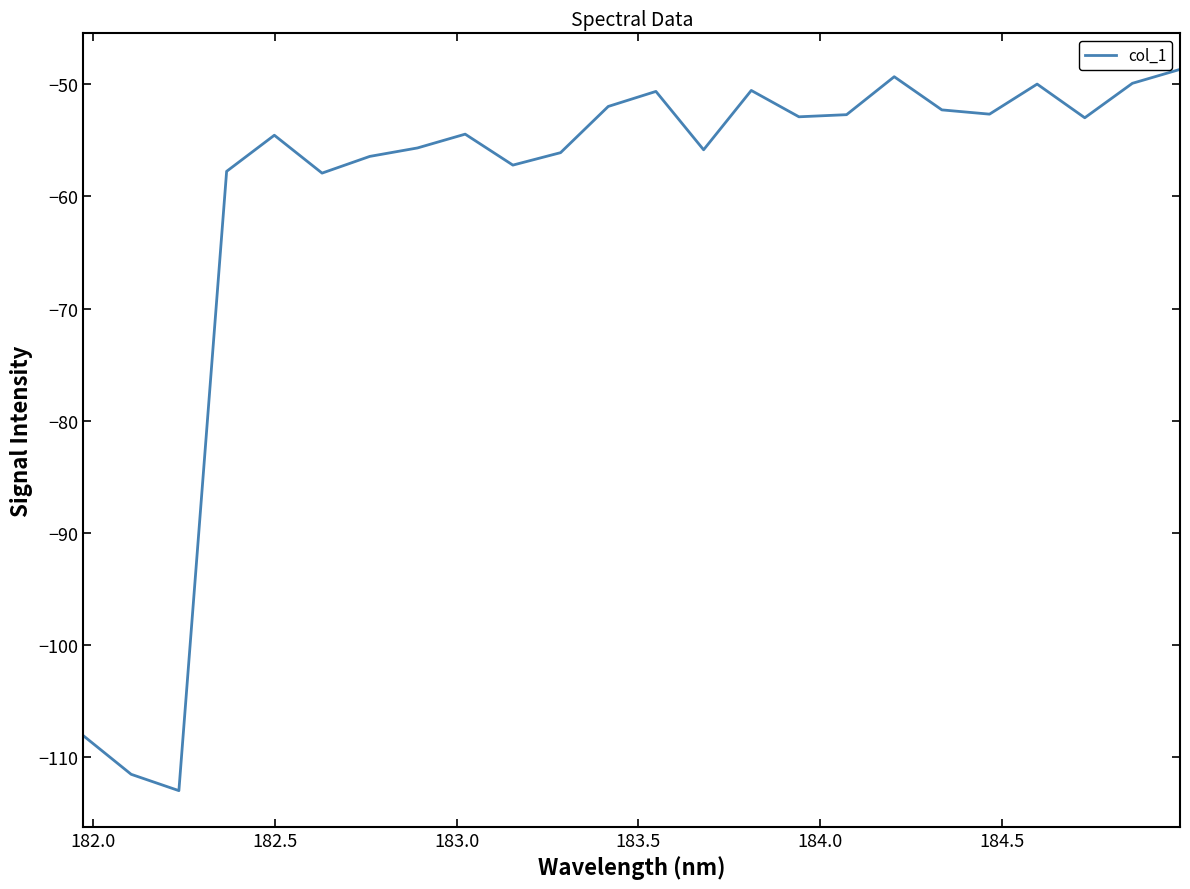

How many values are below -52?

17